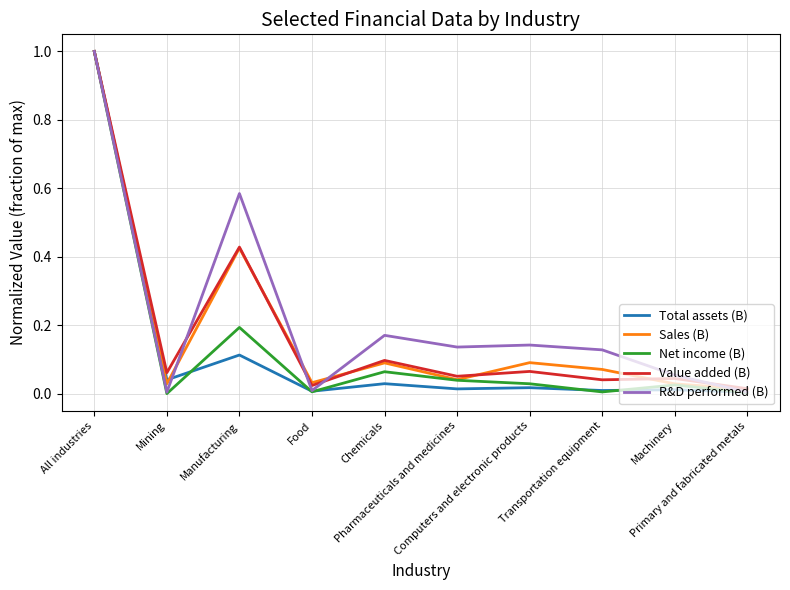

What is the highest value of the Value added (B) series?

1.0